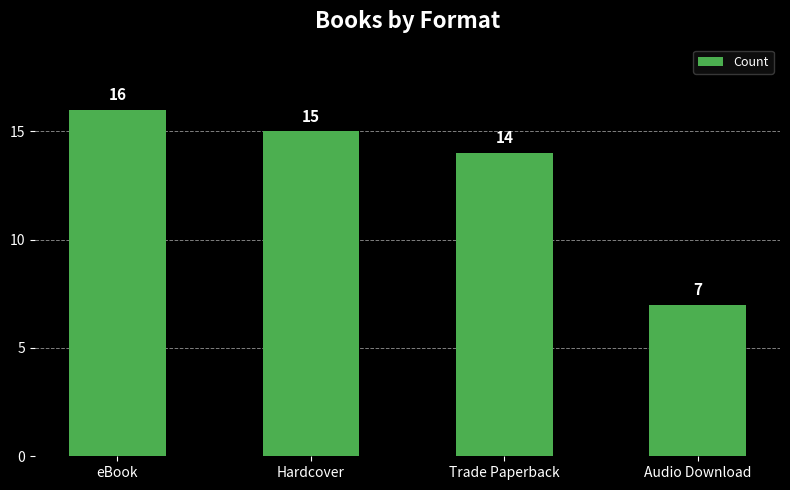

How many data points does each series have?

4